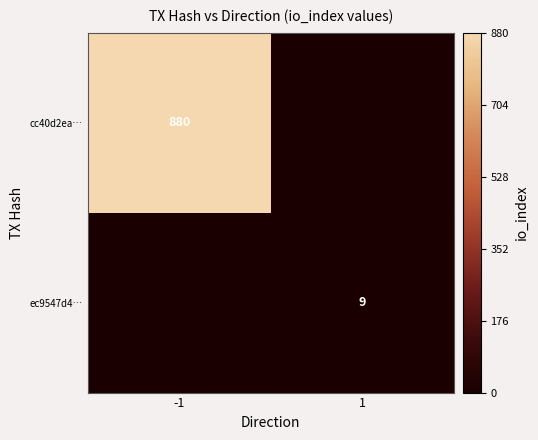

True or false: cc40d2ea… has a value of 265 at -1.

False